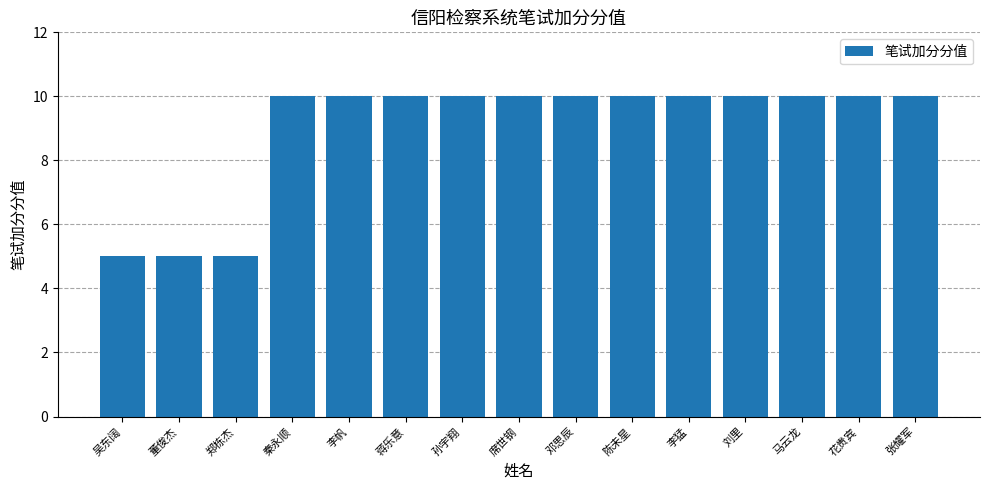

True or false: the data shows 10 at 李猛.

True